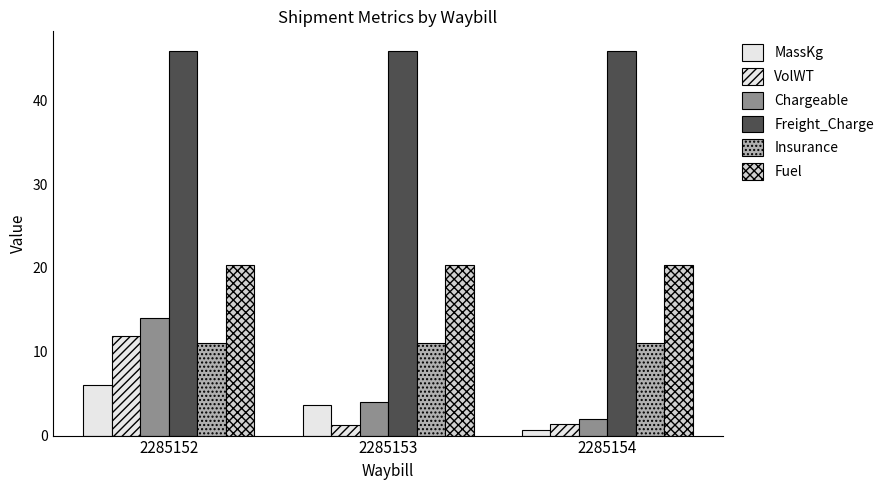

Are the bars grouped side by side (vs. stacked)?

Yes